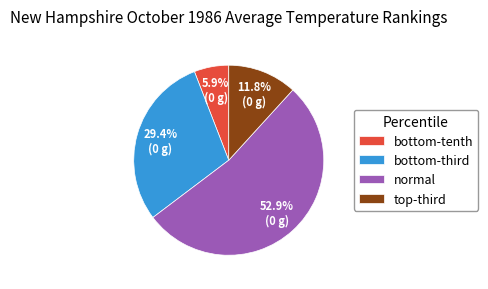

Is there a majority slice in this chart?

Yes